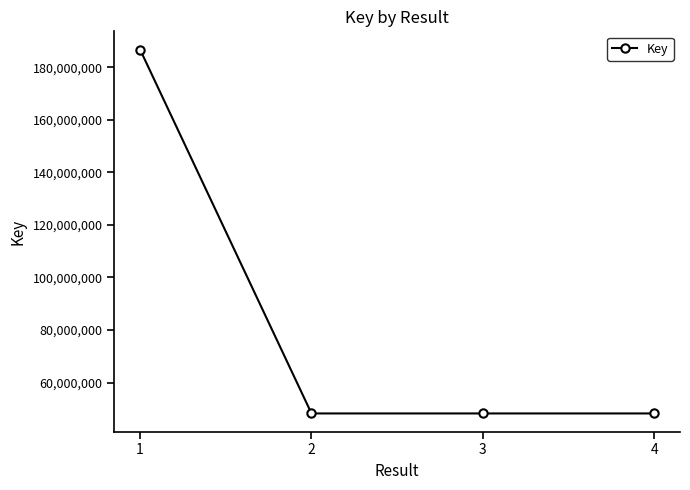

What is the greatest value displayed?

186789816